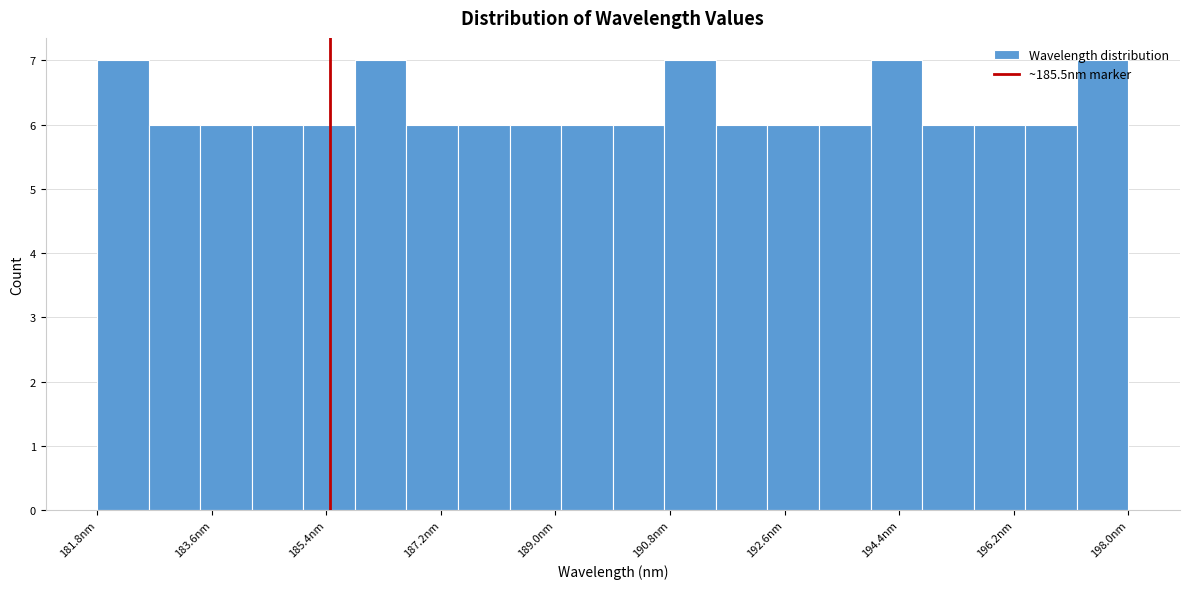

Reading left to right, transcribe this chart: for each bar, give the range it covers on the x-axis and its height. Neither the bar edges nor the heights are printed on the chart, so give them approximately, as read against the axes.

181.8 to 182.6: 7
182.6 to 183.4: 6
183.4 to 184.2: 6
184.2 to 185.0: 6
185.0 to 185.8: 6
185.8 to 186.6: 7
186.6 to 187.6: 6
187.6 to 188.4: 6
188.4 to 189.2: 6
189.2 to 190.0: 6
190.0 to 190.8: 6
190.8 to 191.6: 7
191.6 to 192.4: 6
192.4 to 193.2: 6
193.2 to 194.0: 6
194.0 to 194.8: 7
194.8 to 195.6: 6
195.6 to 196.4: 6
196.4 to 197.2: 6
197.2 to 198.0: 7